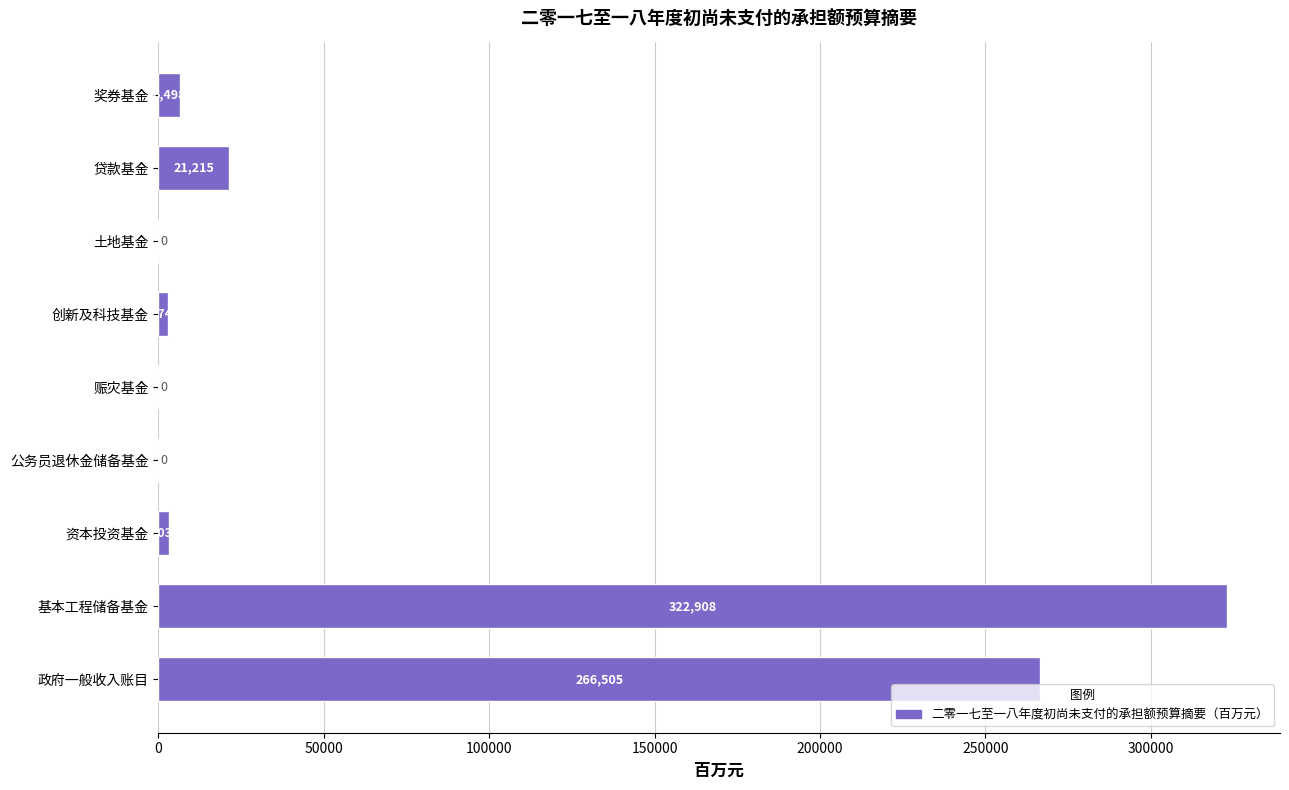

Where is the data nearest to the value 161454?

政府一般收入账目